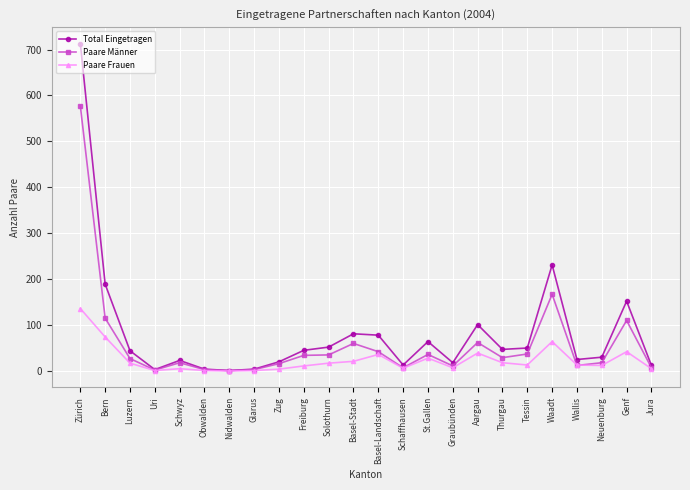

What is the label of the 23rd point from the right?

Bern